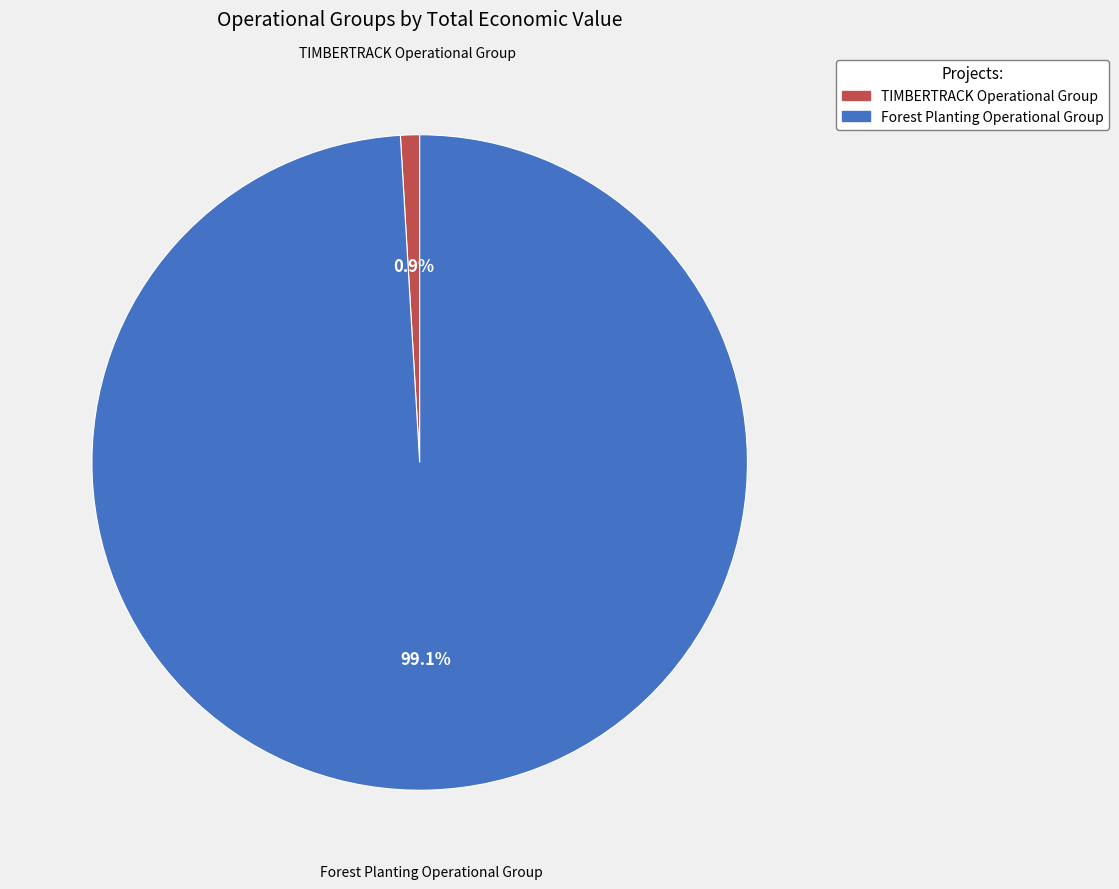

Between TIMBERTRACK Operational Group and Forest Planting Operational Group, which is larger?

Forest Planting Operational Group